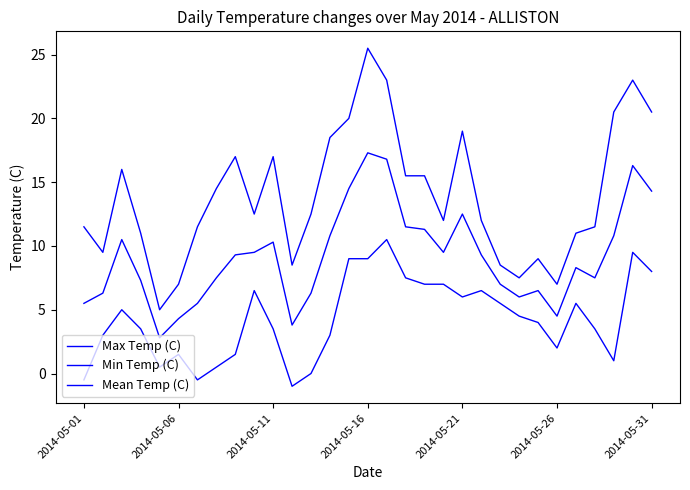

How many lines are shown in the chart?

3